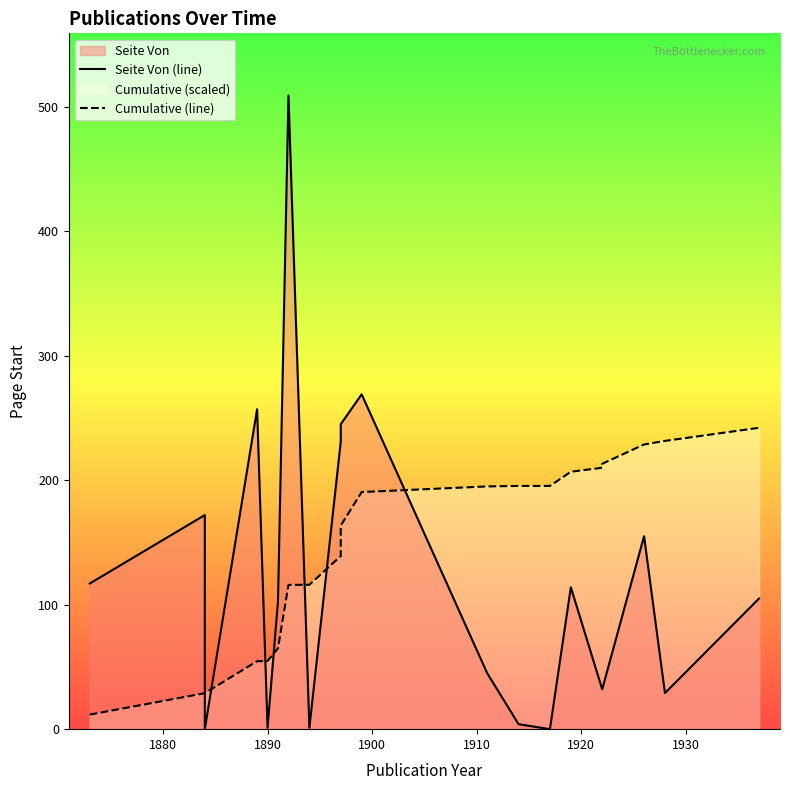

Is the value of Seite Von (line) at 14 greater than the value of Cumulative (line) at 14?

No